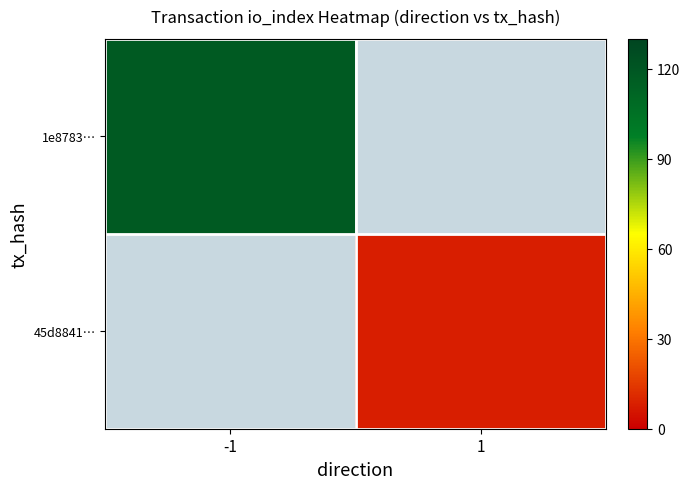

Is the value of 1e8783… at -1 greater than the value of 45d8841… at 1?

Yes